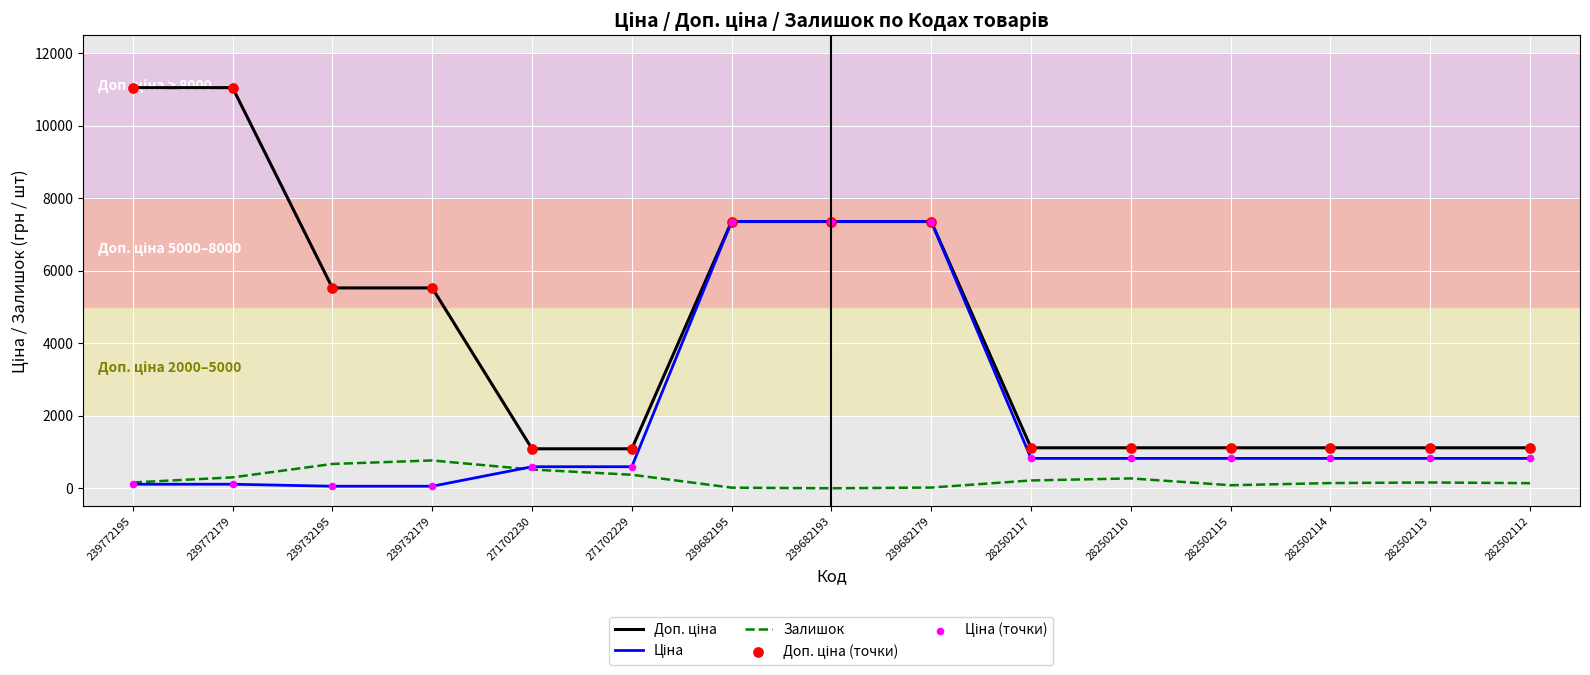

At how many categories does at least one series exceed 2222?

7